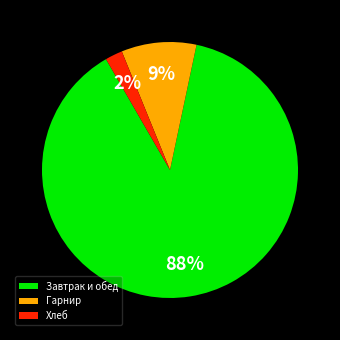

To the nearest percent, what is the average slice percentage?

33%